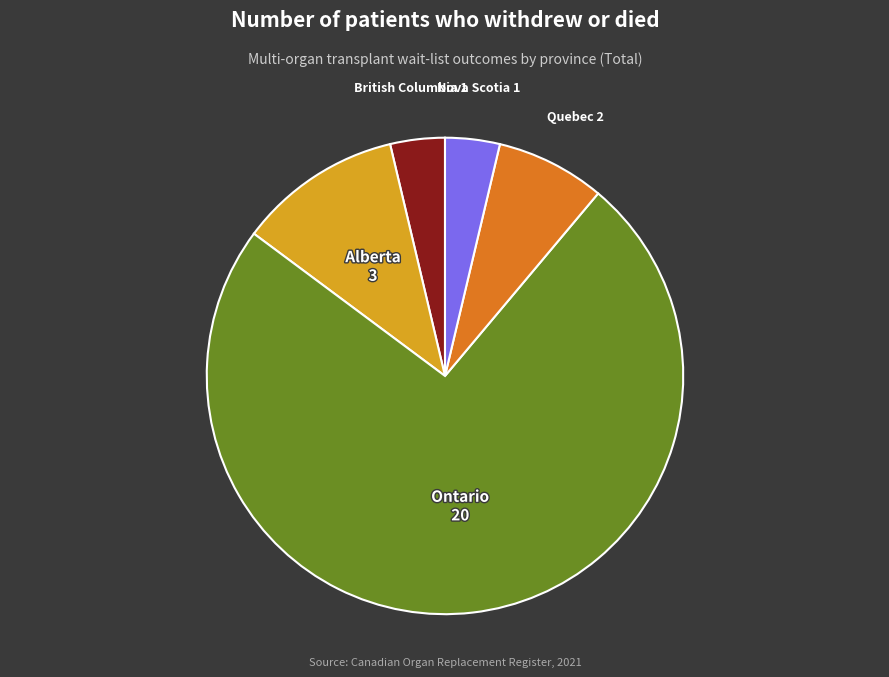

Is it true that Quebec is 1% of the pie?

False